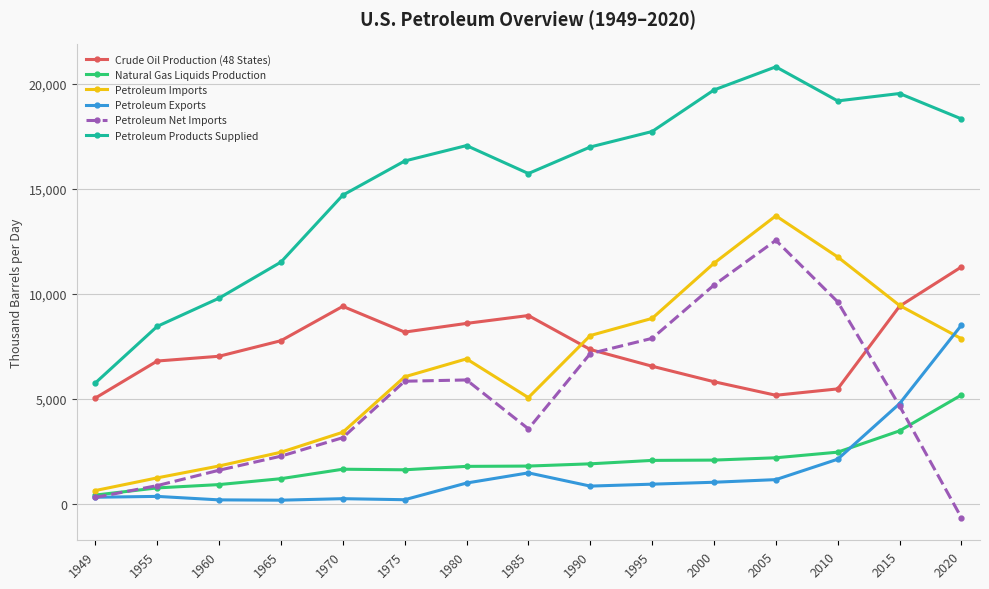

Which series has the widest spread of values?

Petroleum Products Supplied